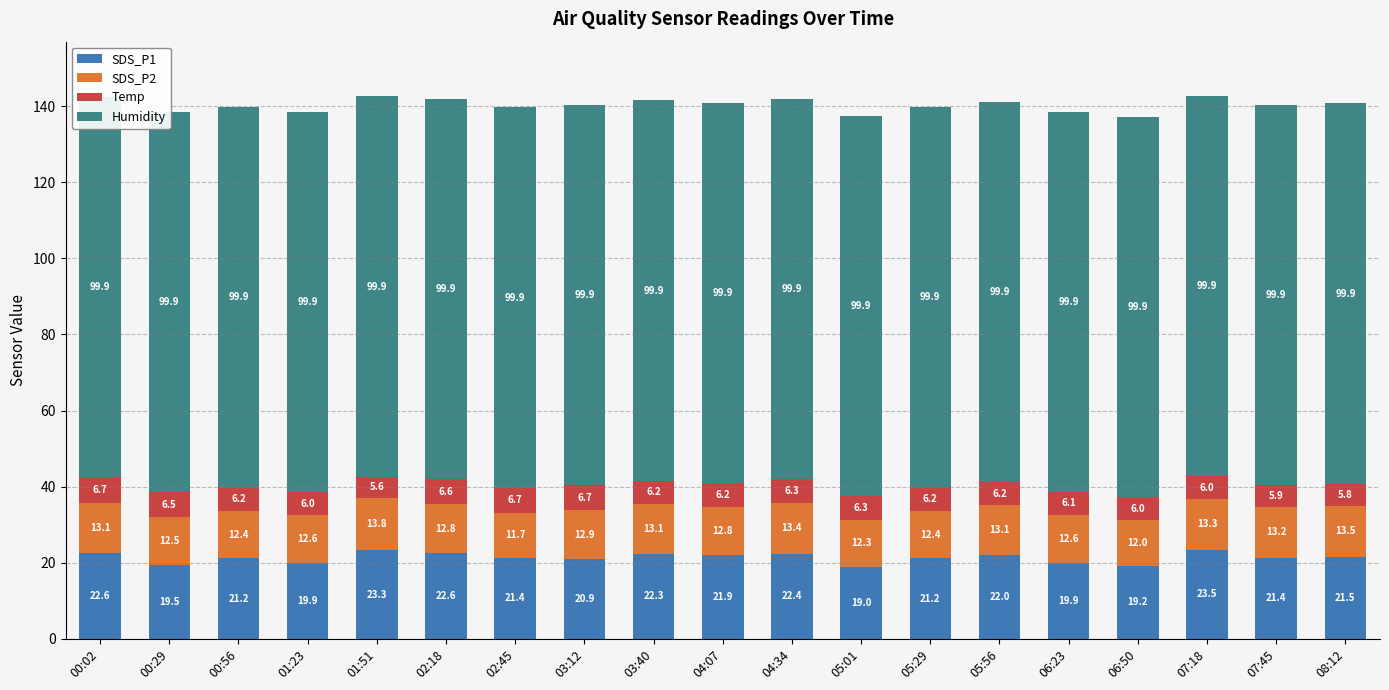

What position from the right is 04:07?

10